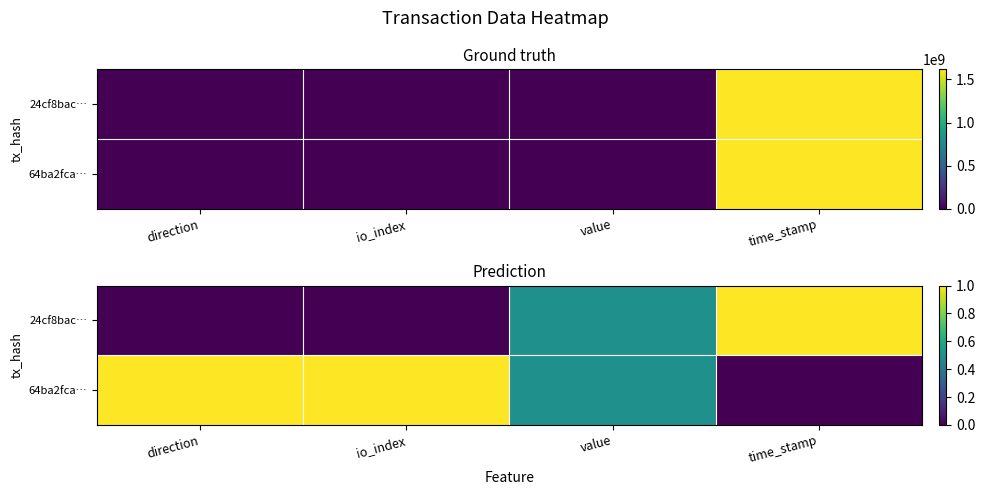

What is the sum of all 64ba2fca… values?

2.5